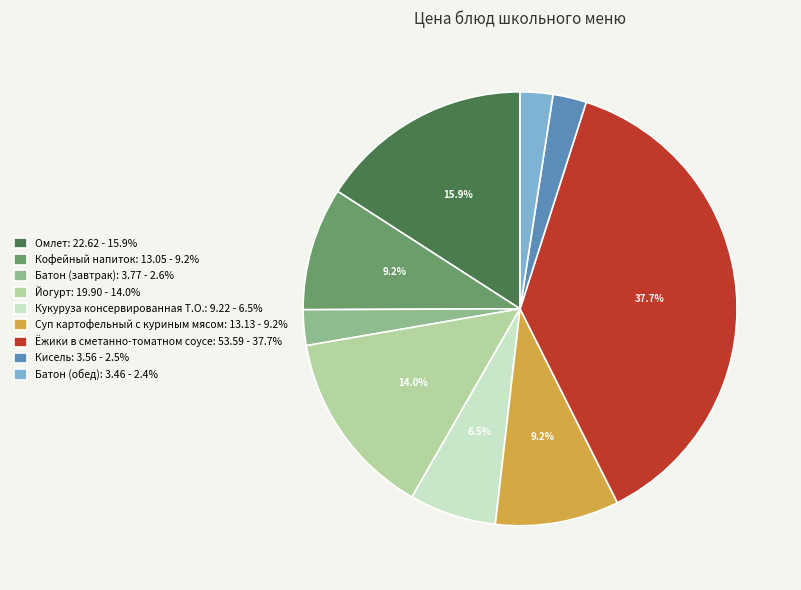

To the nearest percent, what is the difference between the largest and smallest slice percentages?

35%